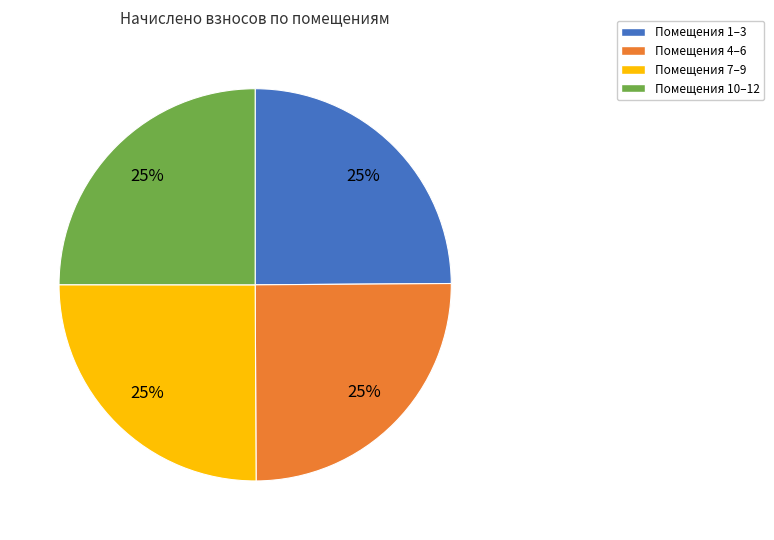

Is there any slice that represents more than half of the pie?

No